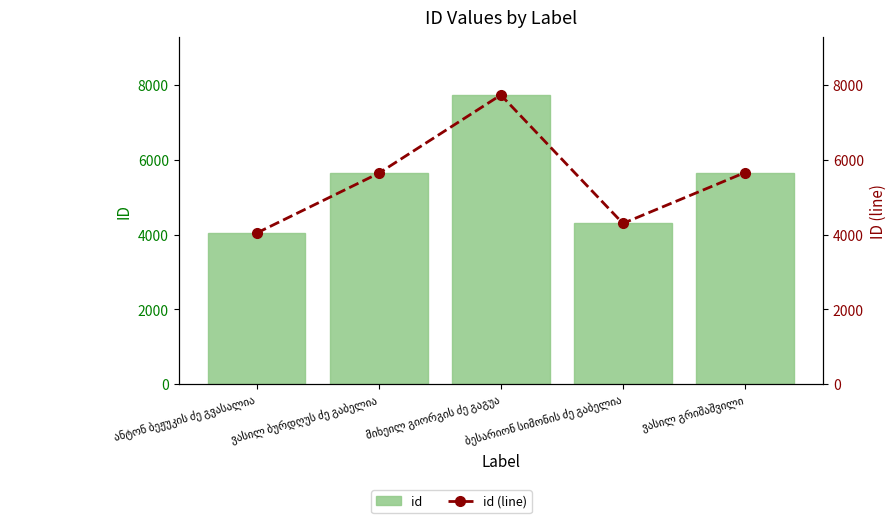

List the labels in order of id (line) value, smallest first.

ანტონ ბეჟუკის ძე გვასალია, ბესარიონ სიმონის ძე გაბელია, ვასილ ბურდღუს ძე გაბელია, ვასილ გრიშაშვილი, მიხეილ გიორგის ძე გაგუა